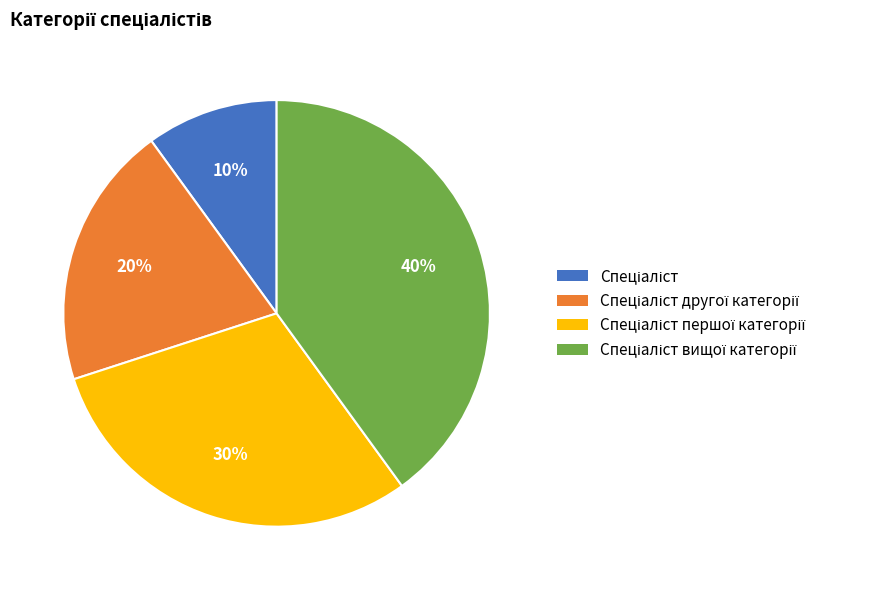

To the nearest percent, what is the difference between the largest and smallest slice percentages?

30%